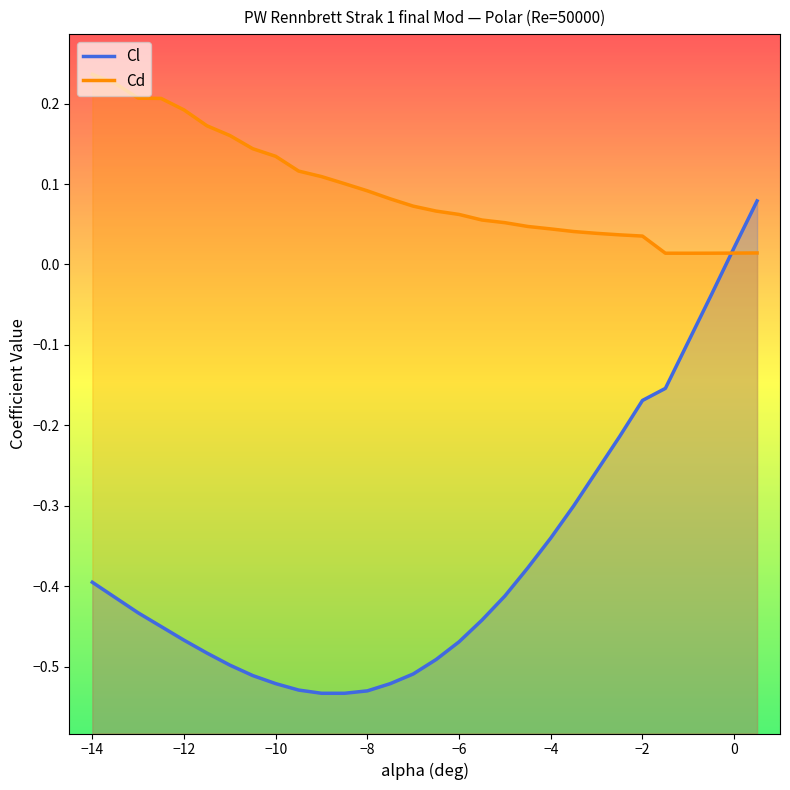

Which series ends up on top after the final intersection of Cl and Cd?

Cl